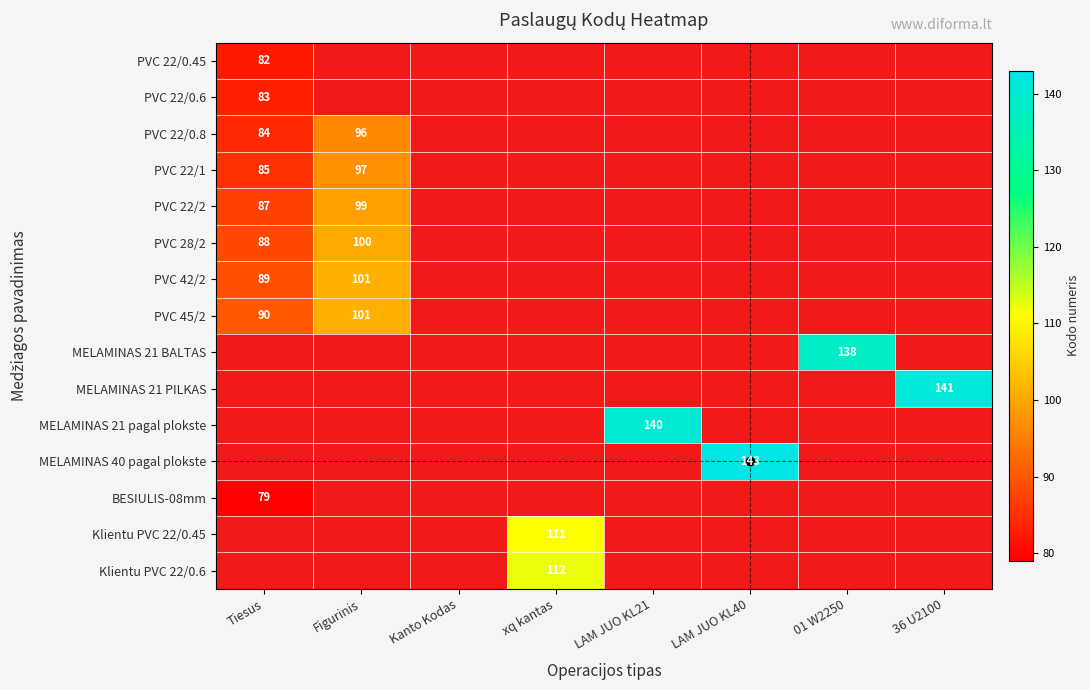

At which label does BESIULIS-08mm reach its peak?

Tiesus